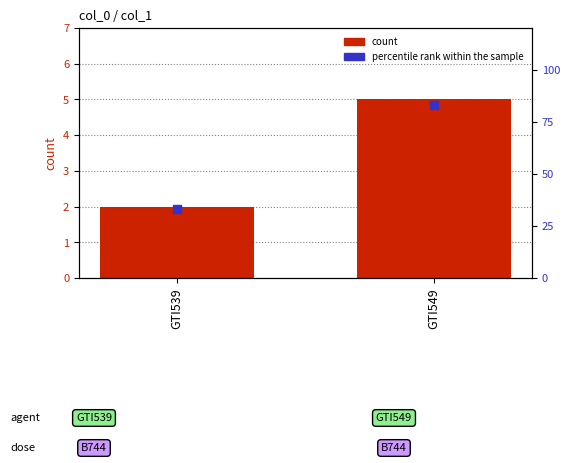

Which series contains the lowest Y value?

count